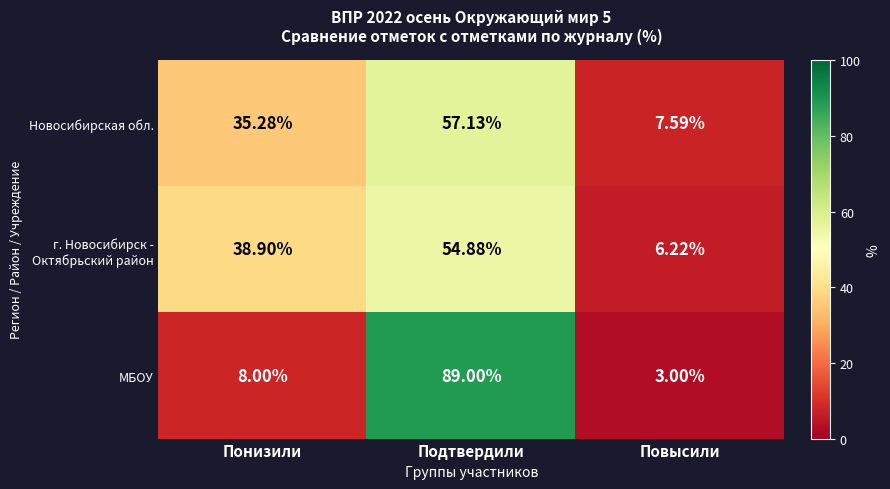

At which category is the sum across all series the highest?

Подтвердили